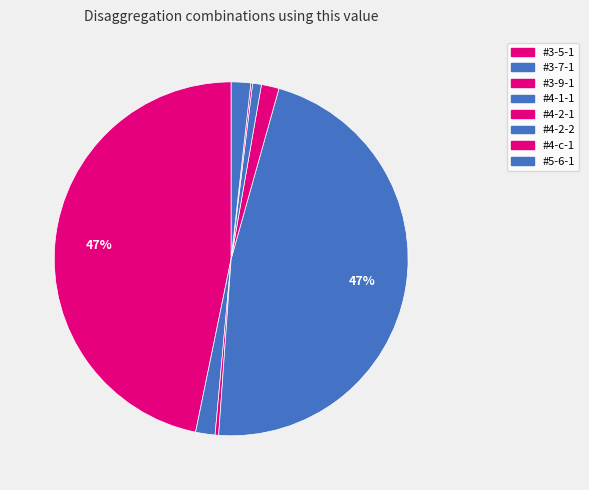

How many segments does this pie chart have?

8